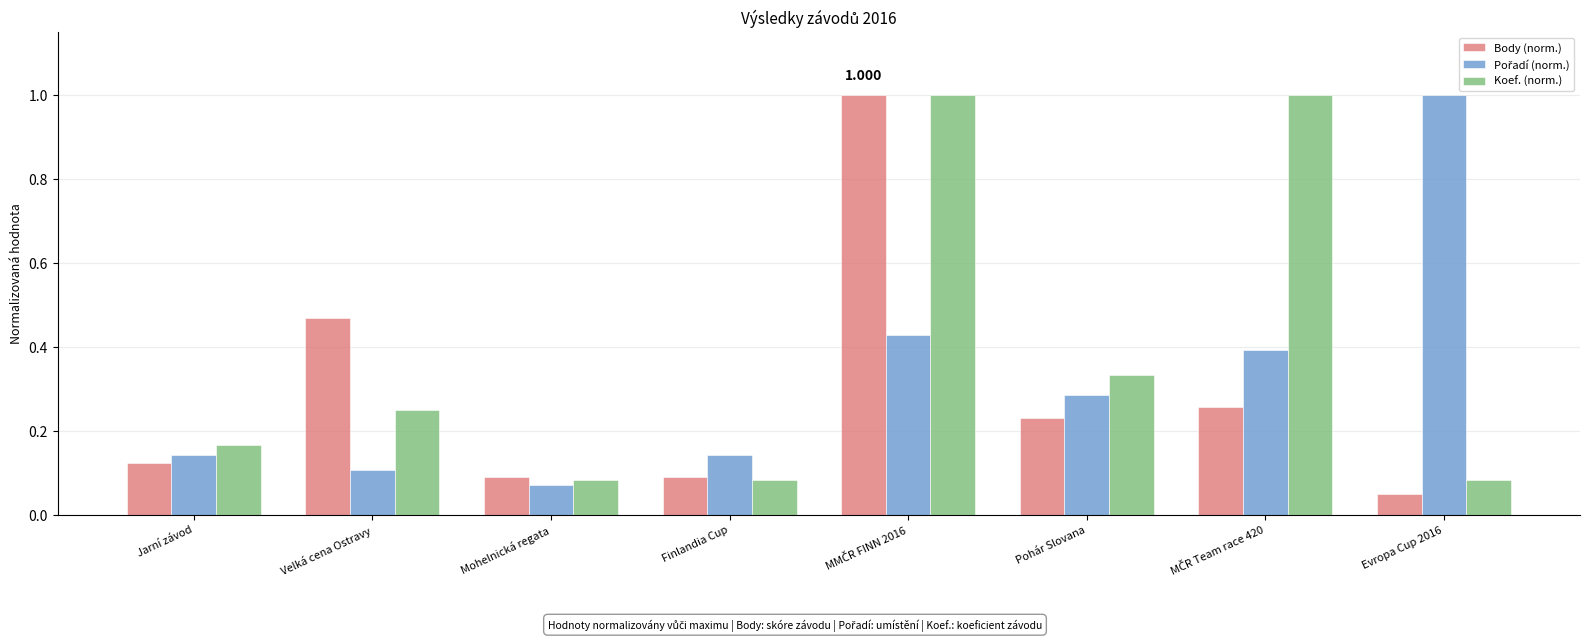

Between Jarní závod and Mohelnická regata, which series saw the biggest shift?

Koef. (norm.)